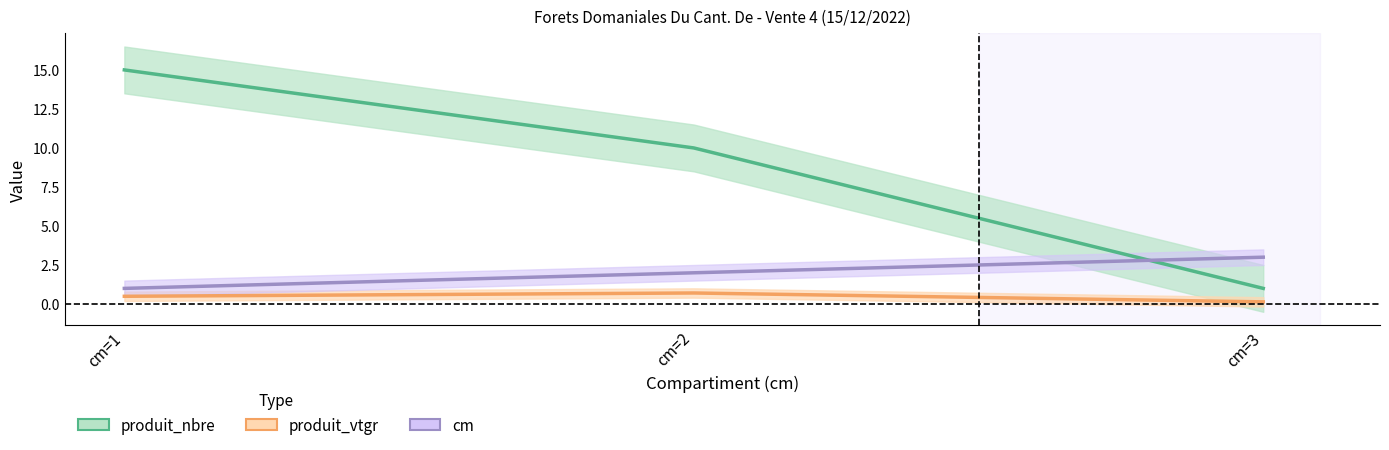

True or false: produit_nbre has a value of 13.3 at cm=2.

False